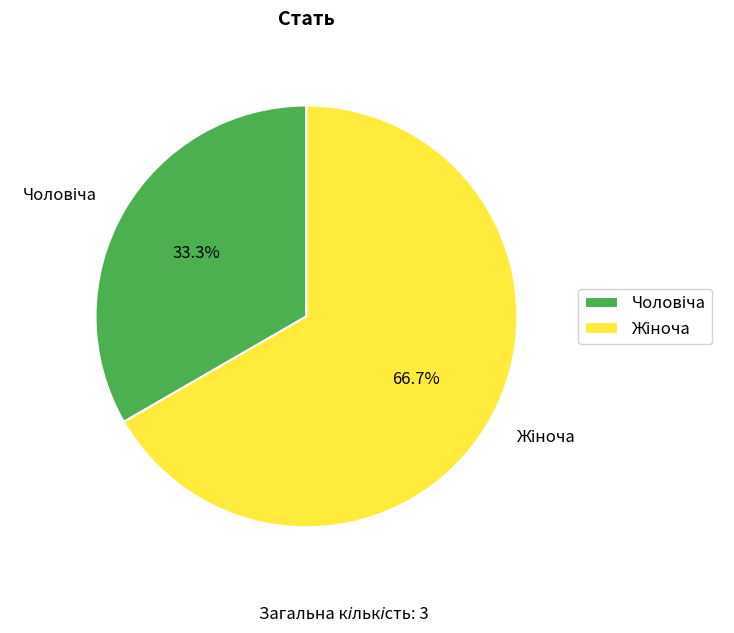

Does any single category account for the majority?

Yes